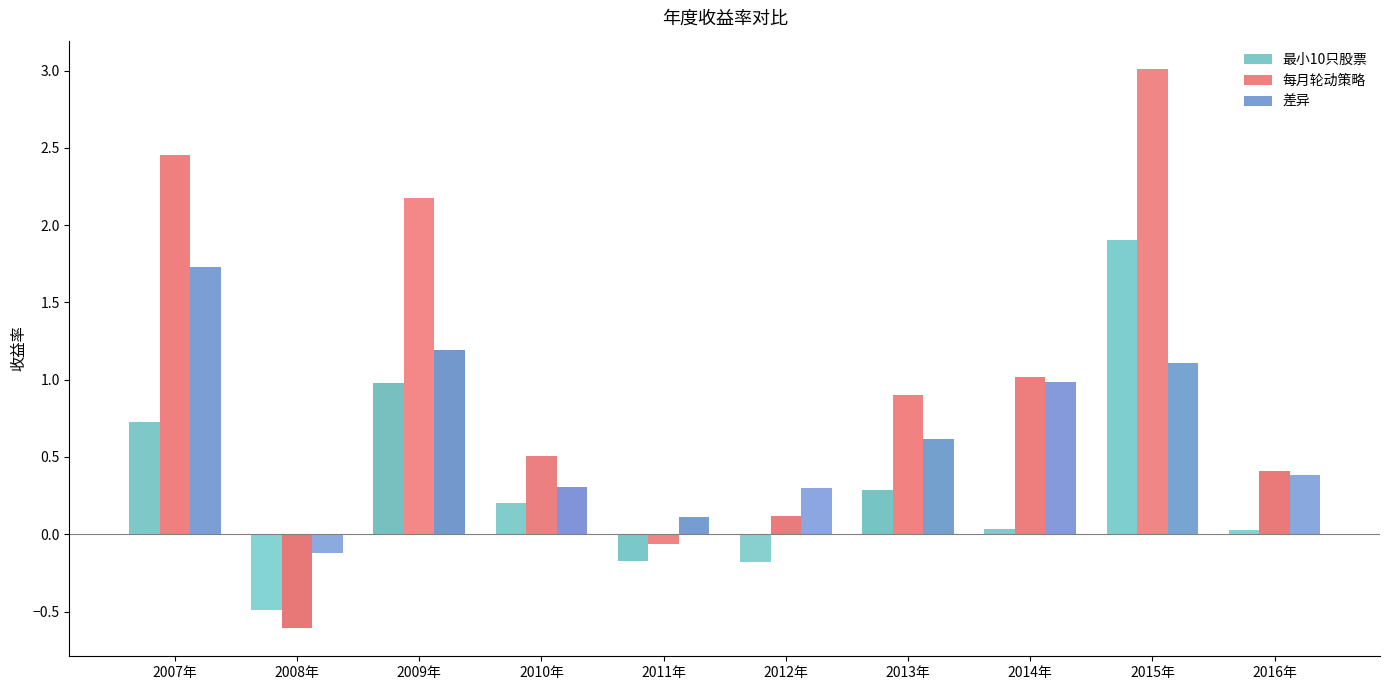

What is the label of the 4th bar from the left?

2010年